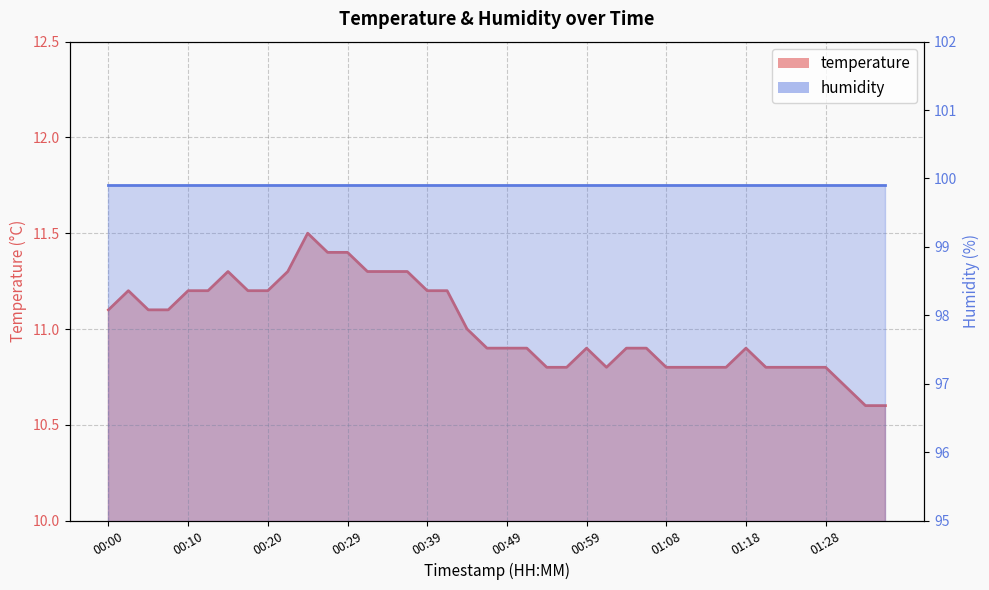

Rank the categories by value from highest to lowest.

00:24, 00:27, 00:29, 00:15, 00:22, 00:32, 00:34, 00:37, 00:02, 00:10, 00:12, 00:17, 00:20, 00:39, 00:41, 00:00, 00:05, 00:07, 00:44, 00:46, 00:49, 00:51, 00:59, 01:03, 01:06, 01:18, 00:54, 00:56, 01:01, 01:08, 01:11, 01:13, 01:16, 01:21, 01:23, 01:25, 01:28, 01:30, 01:33, 01:35